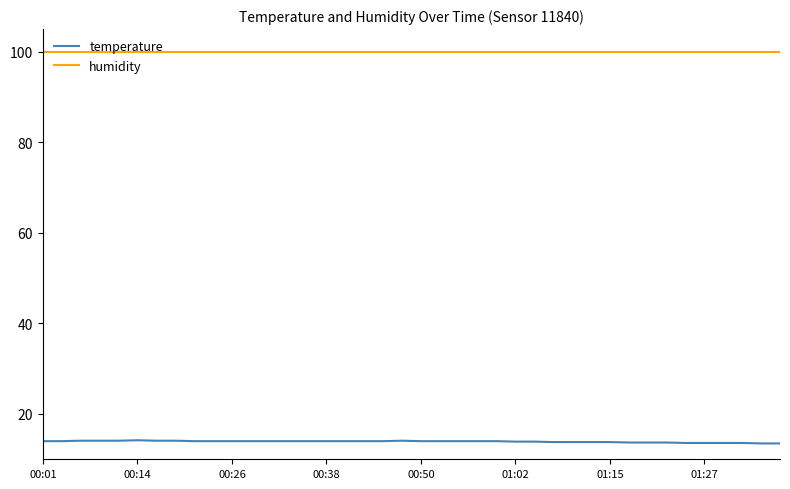

List the series in order of their peak value, lowest first.

temperature, humidity